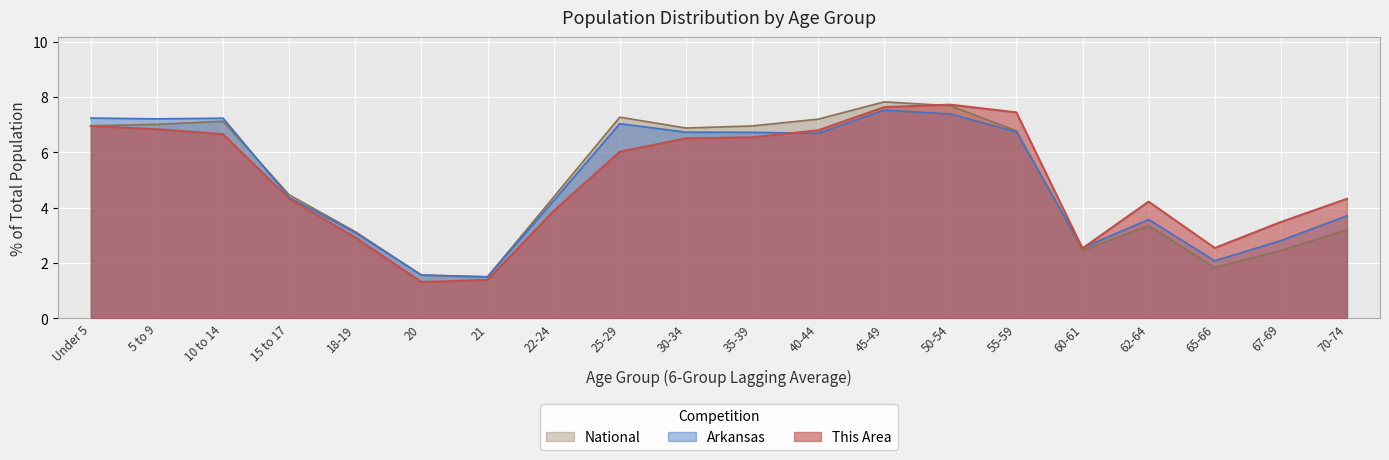

Between which two adjacent categories do National and This Area first intersect?

45-49 and 50-54